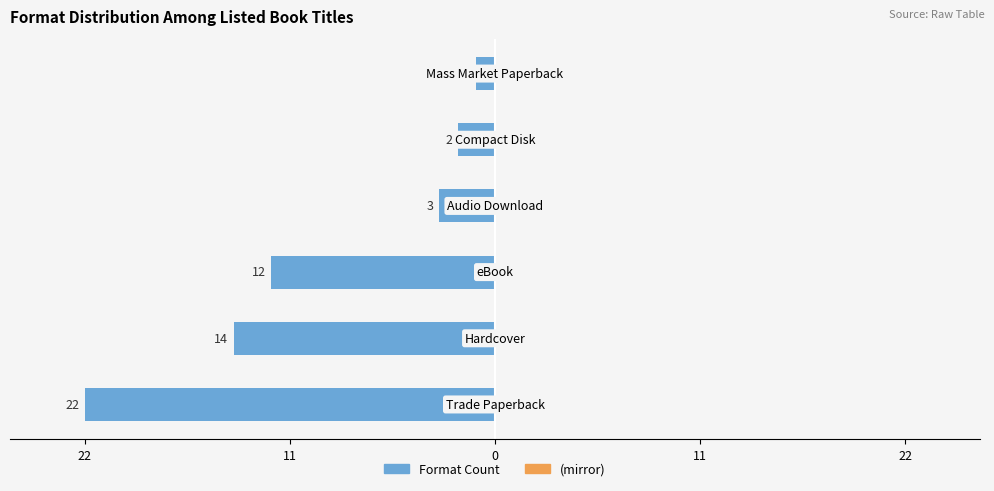

Are the bars horizontal?

Yes